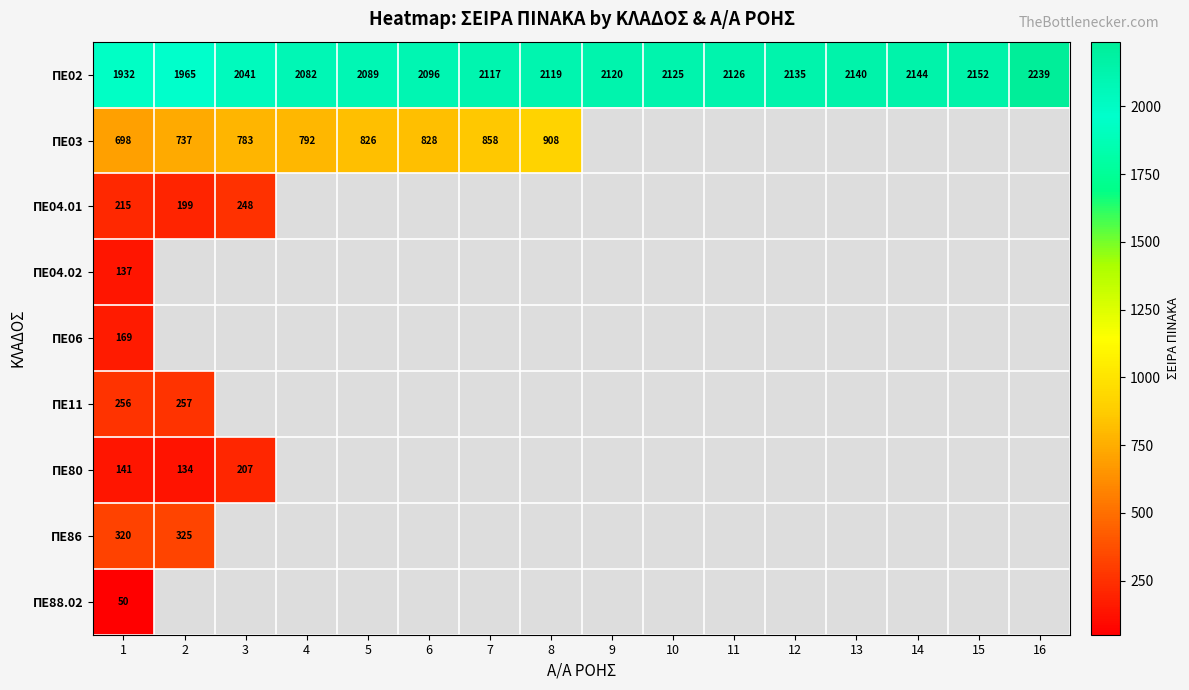

List the labels in order of ΠΕ02 value, smallest first.

1, 2, 3, 4, 5, 6, 7, 8, 9, 10, 11, 12, 13, 14, 15, 16